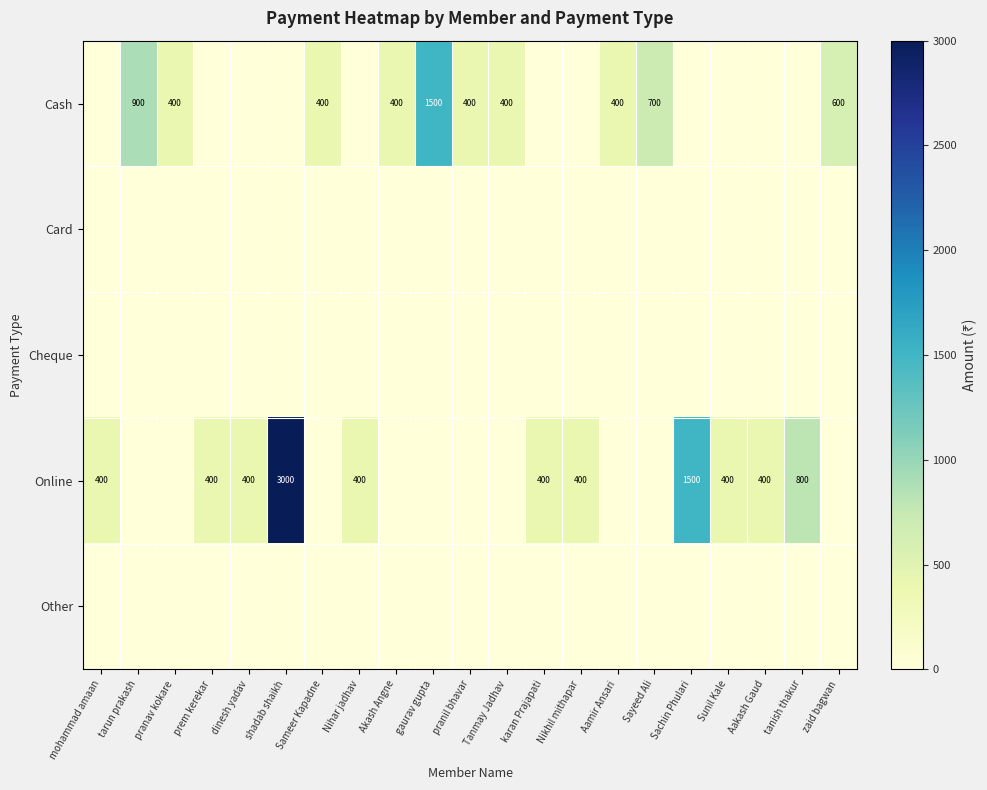

True or false: Online has a value of 757 at Sachin Phulari.

False